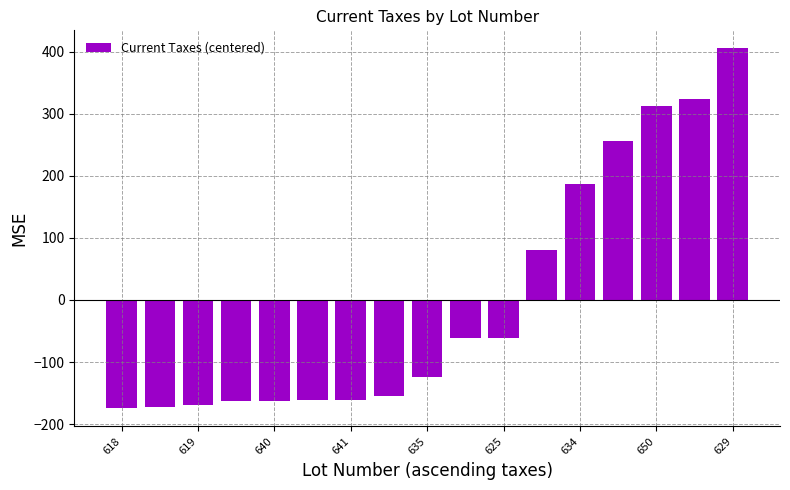

What is the greatest value displayed?

405.4